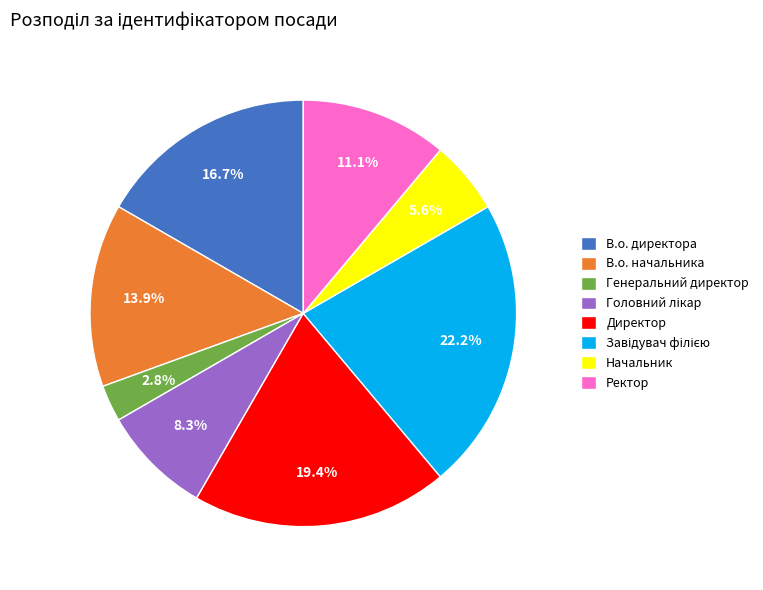

Count the number of slices in the pie.

8